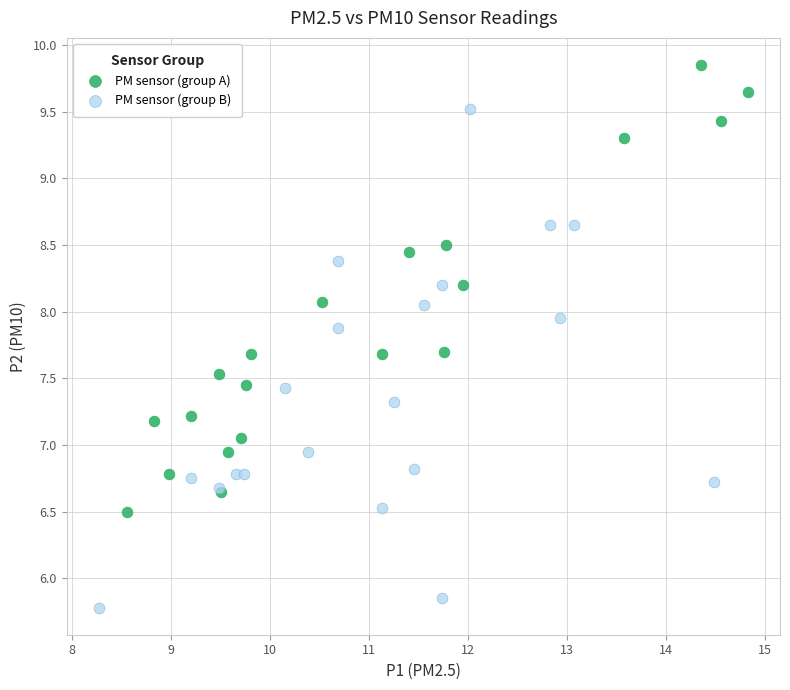

Which series reaches the maximum Y coordinate?

PM sensor (group A)